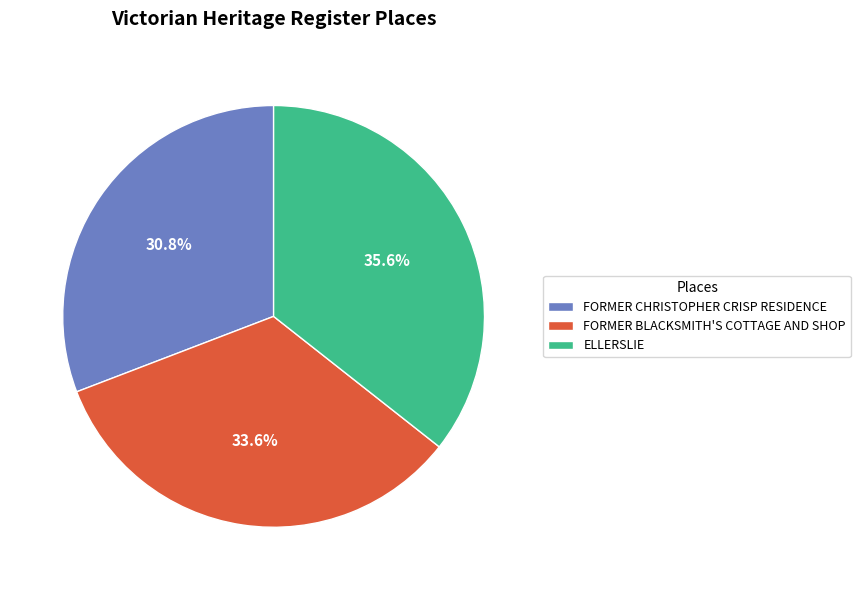

How much of the chart is everything except FORMER BLACKSMITH'S COTTAGE AND SHOP?

66.4%